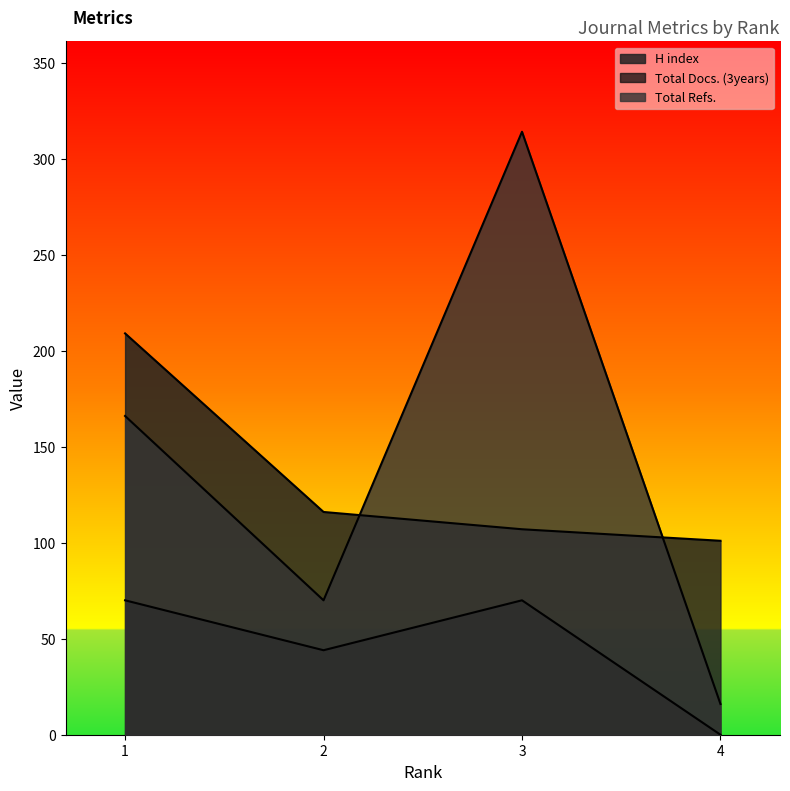

How many series are shown in this chart?

3